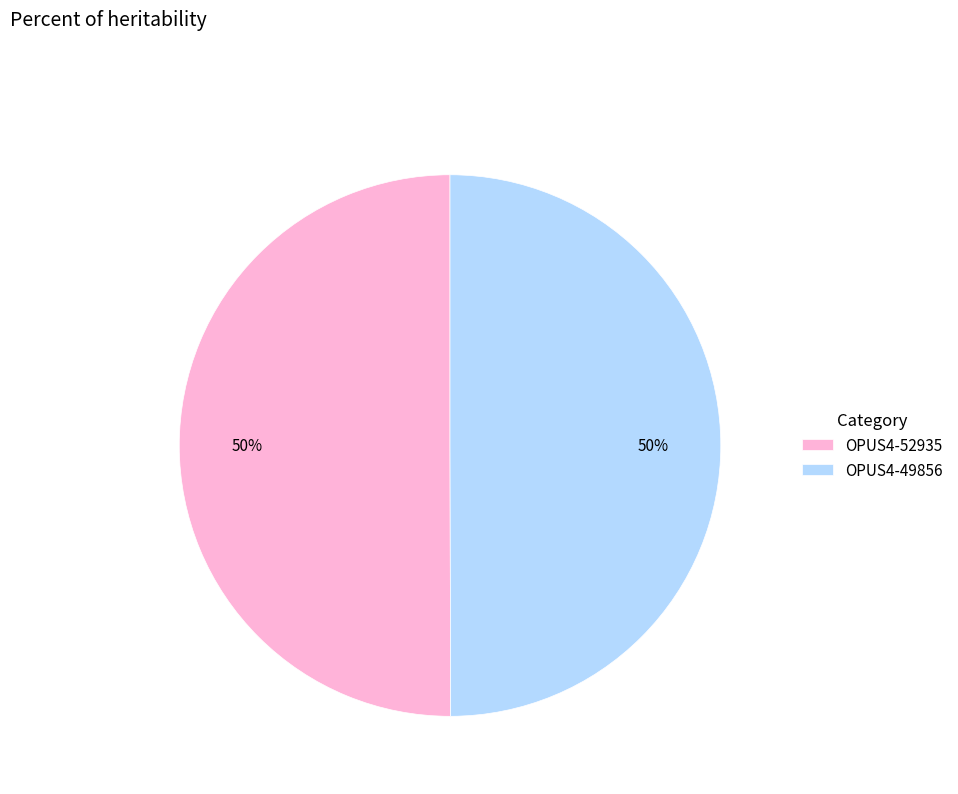

What is the ratio of the value at OPUS4-49856 to the value at OPUS4-52935?

1.0